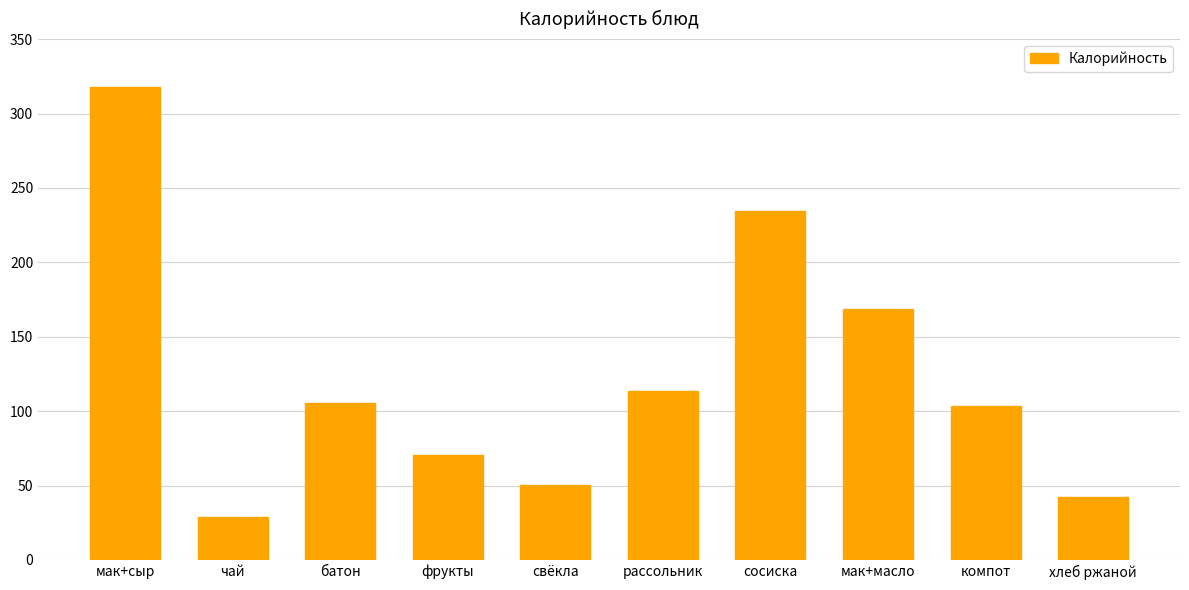

What is the ratio of the value at чай to the value at фрукты?

0.4